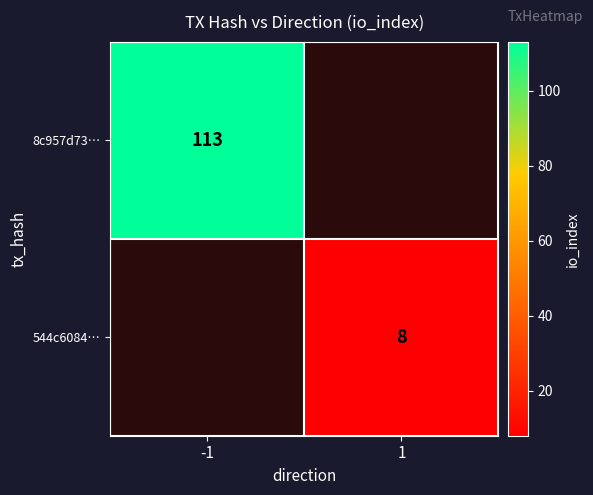

Which label corresponds to the smallest value in the chart?

1